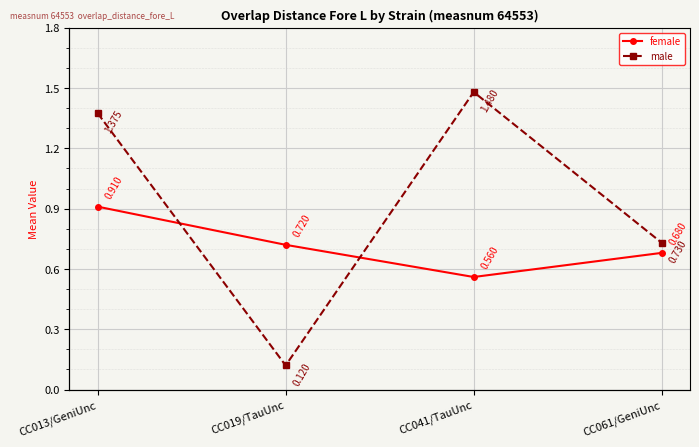

Which series has the largest total across all categories?

male